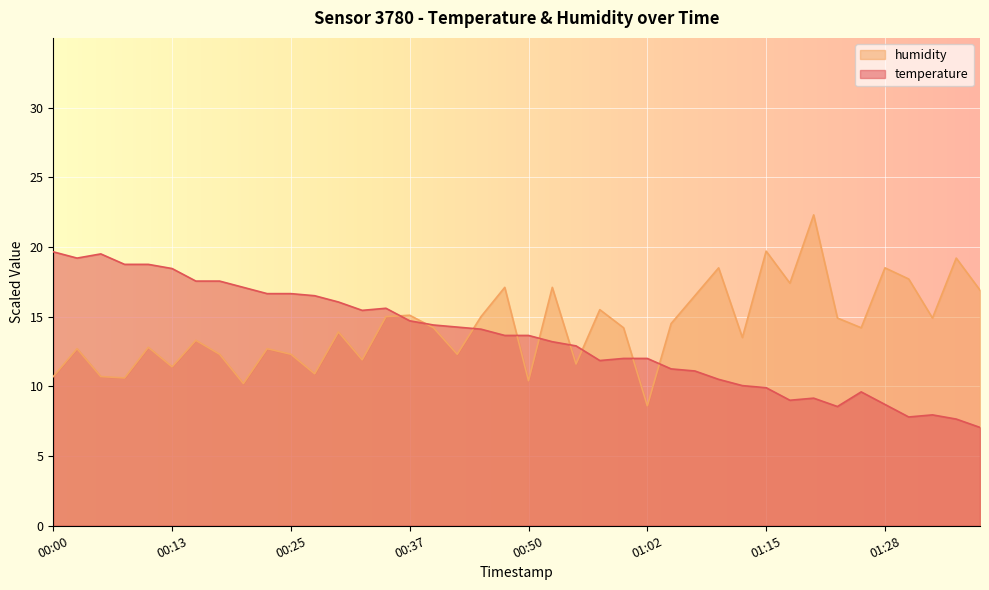

At 01:36, list the series in order from smallest to largest.

temperature, humidity